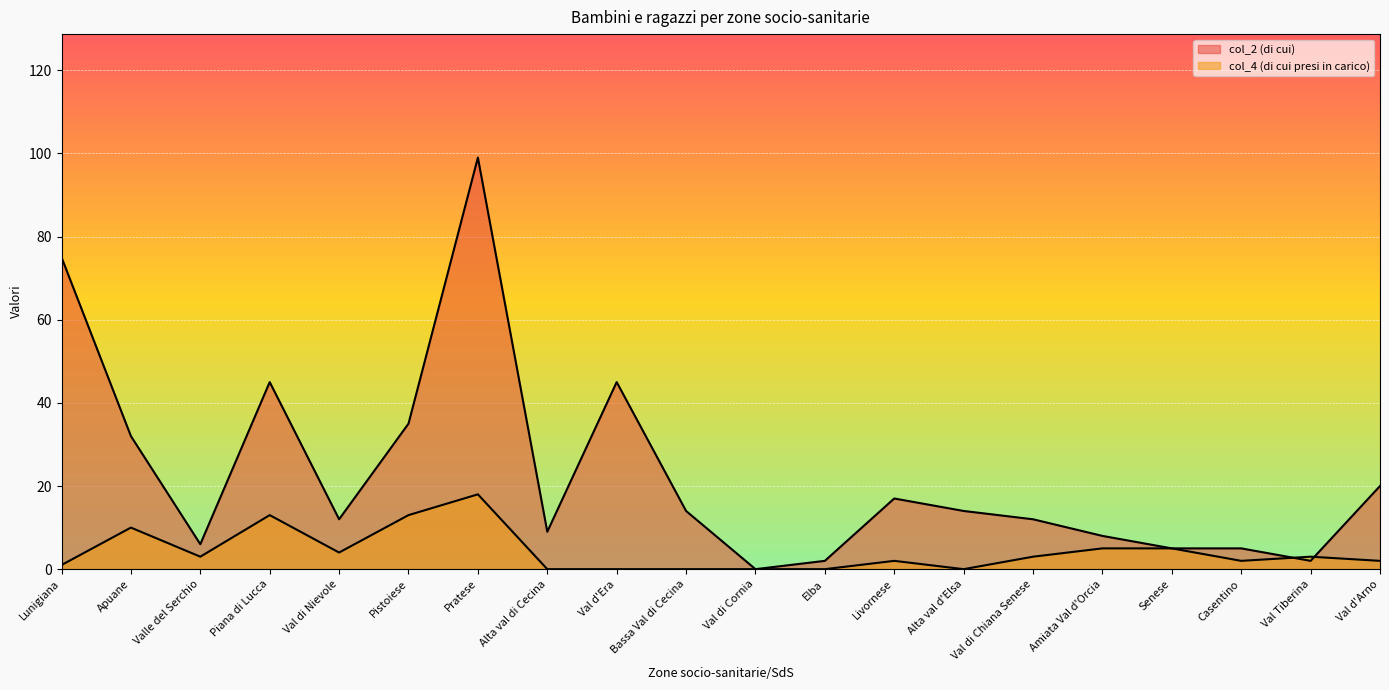

Where is the first local minimum for col_4 (di cui presi in carico)?

Valle del Serchio